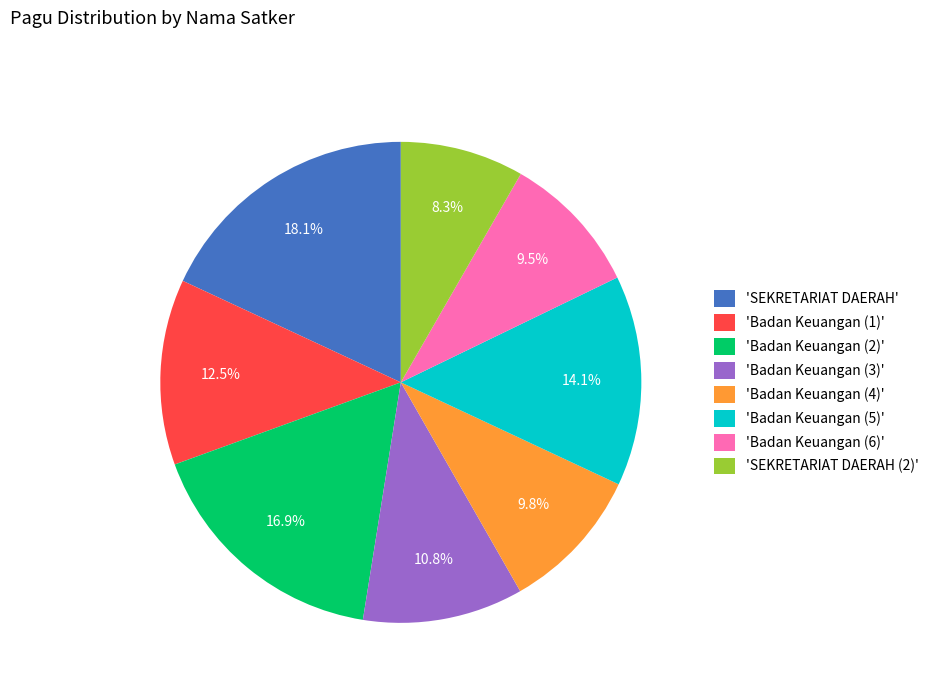

Which category has the smallest portion of the pie?

'SEKRETARIAT DAERAH (2)'